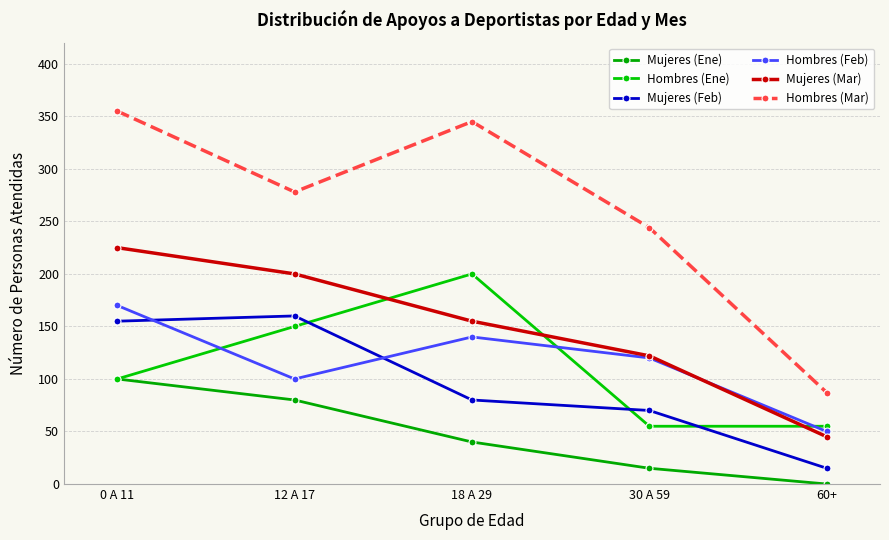

What is the highest value of the Hombres (Feb) series?

170